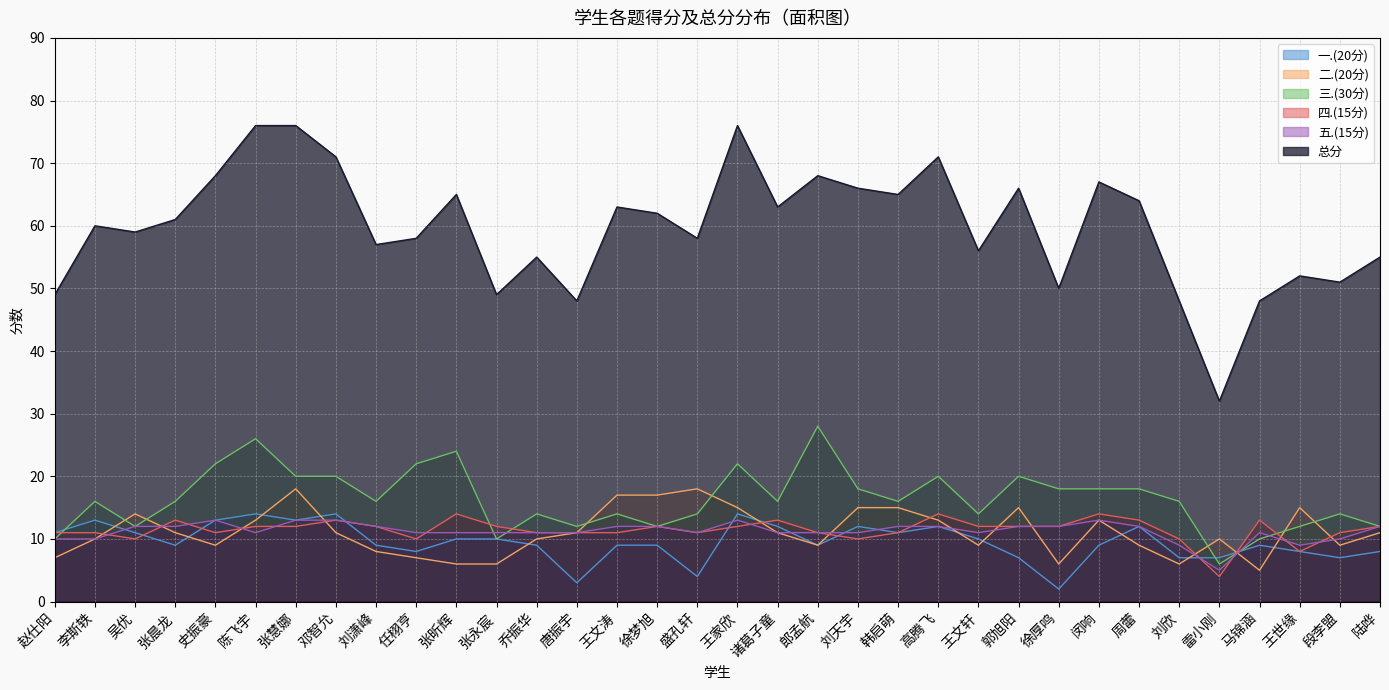

At 周蕾, list the series in order from smallest to largest.

二.(20分), 一.(20分), 五.(15分), 四.(15分), 三.(30分), 总分